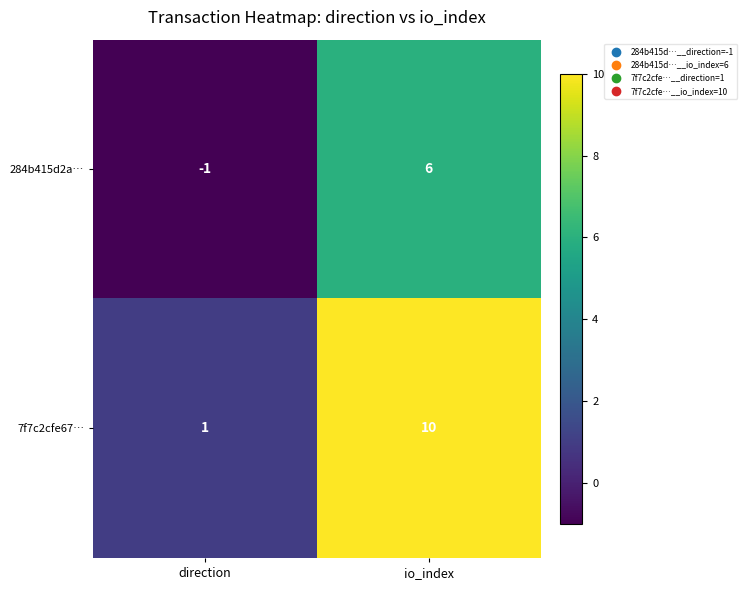

Where is 284b415d2a… nearest to the value 2?

direction